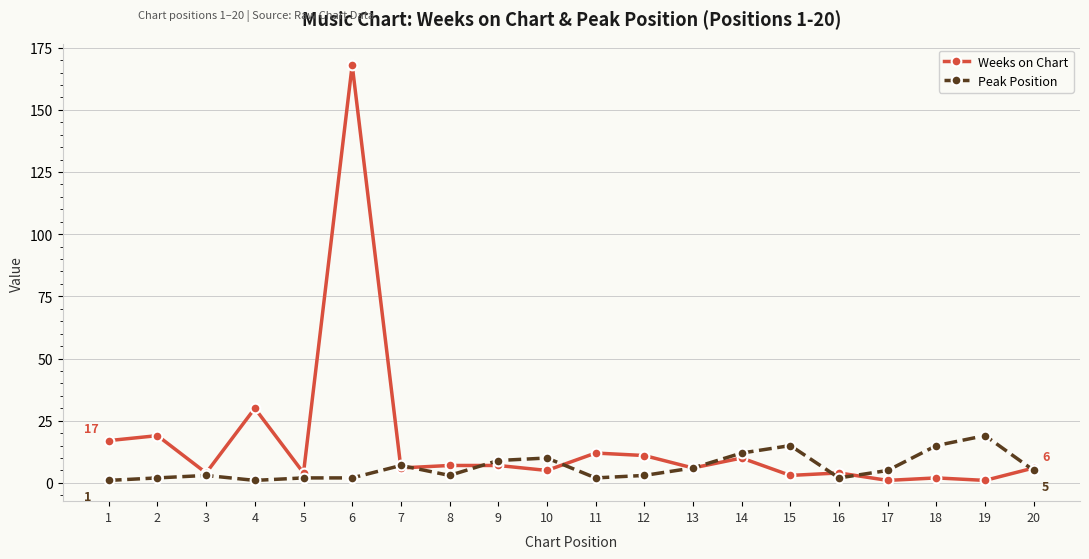

True or false: Peak Position and Weeks on Chart intersect in this chart.

True